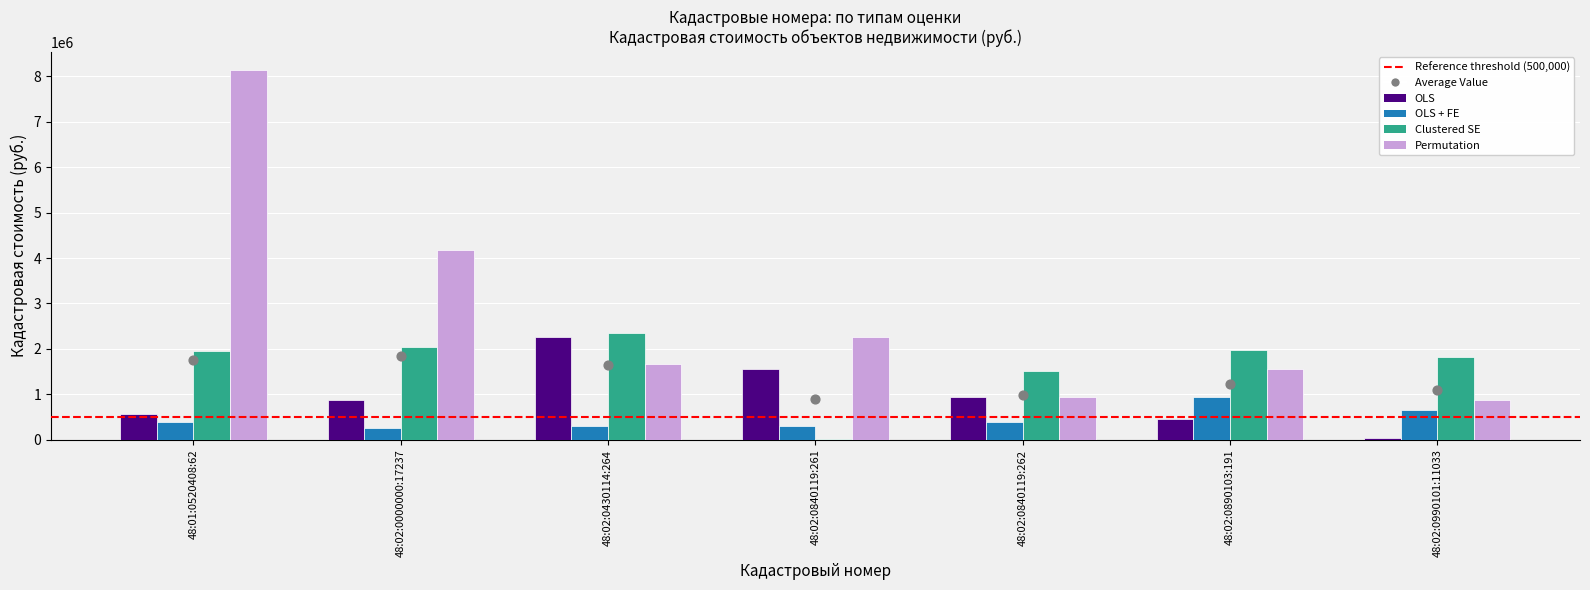

Which series reaches the minimum Y coordinate?

Clustered SE